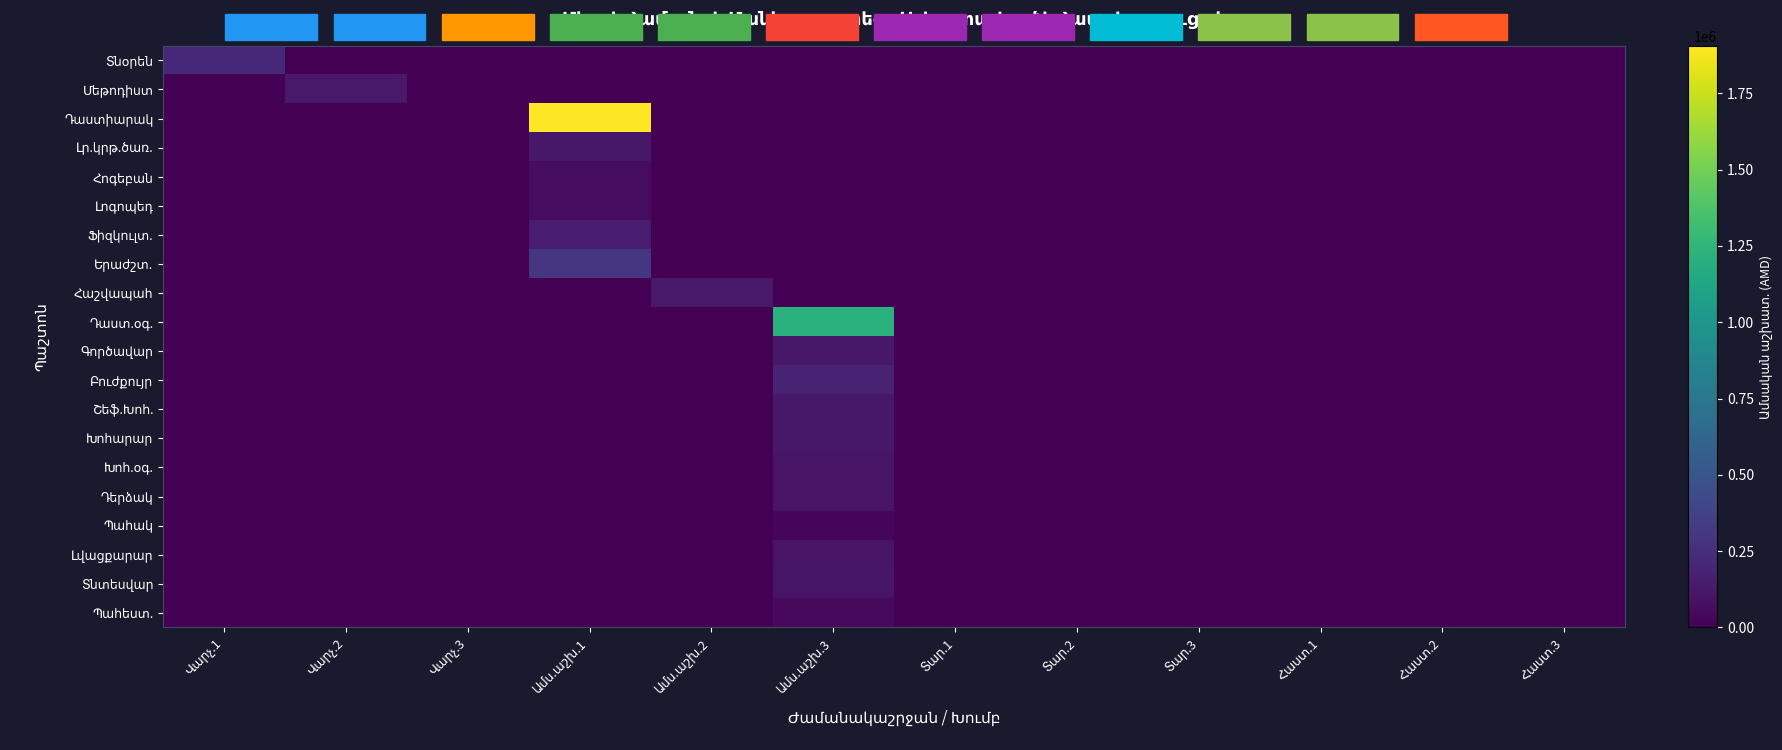

True or false: Ֆիզկուլտ. has a value of -69691 at Վարչ.3.

False